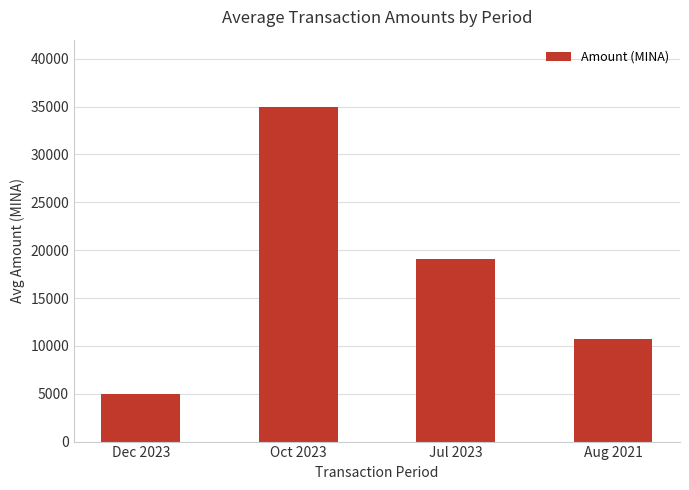

At which label does the data first exceed 19118?

Oct 2023